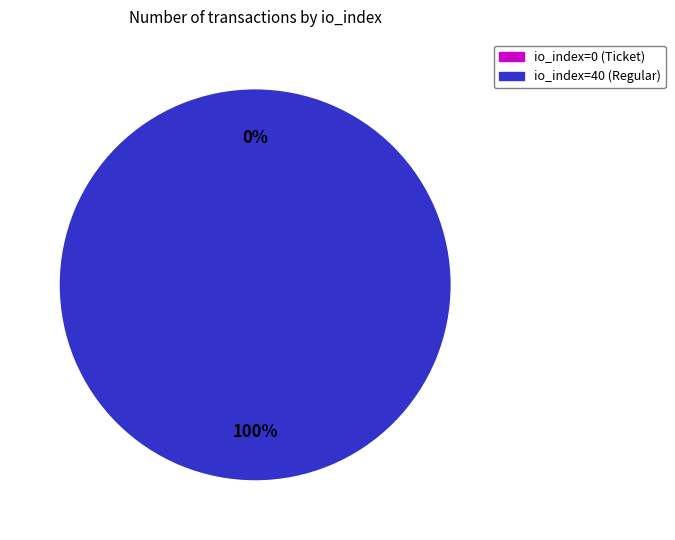

Is it true that io_index=0 (Ticket) is 1% of the pie?

False